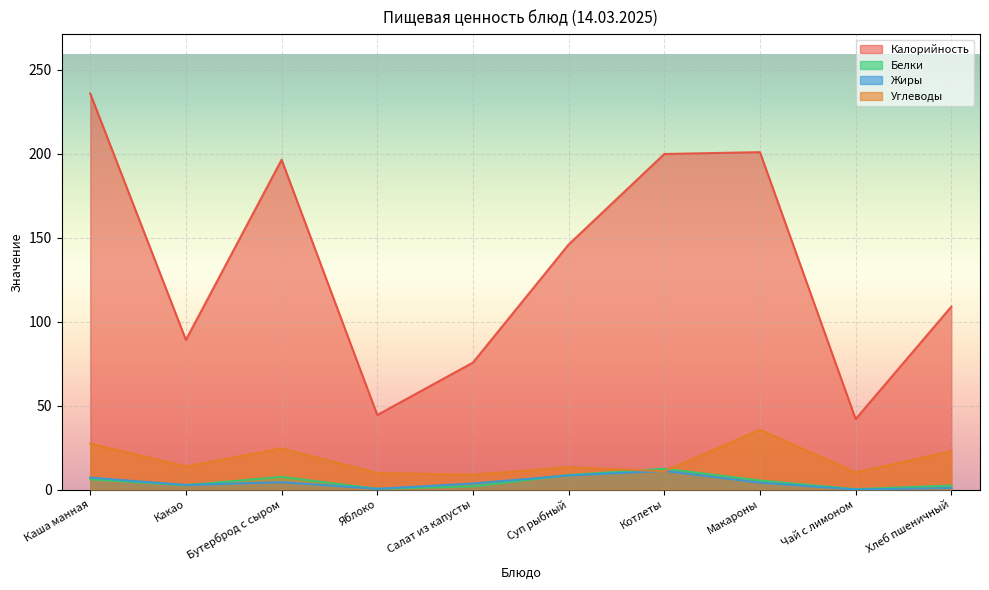

What is the label of the 9th point from the left?

Чай с лимоном